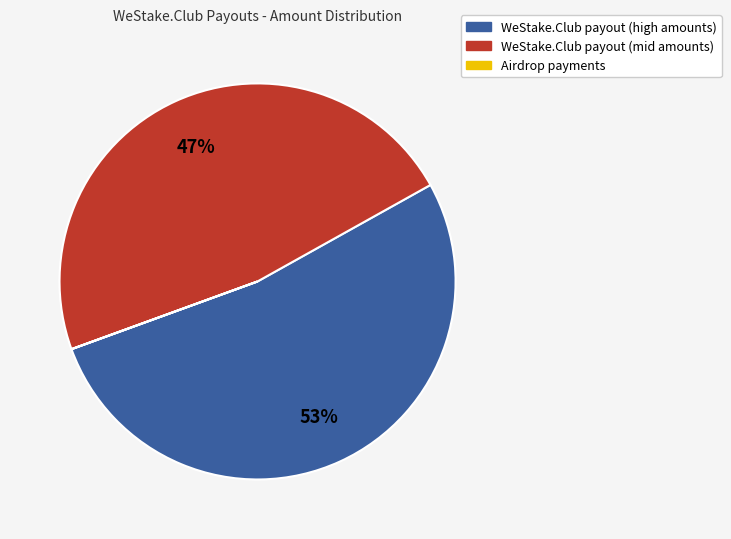

Does any single category account for the majority?

Yes